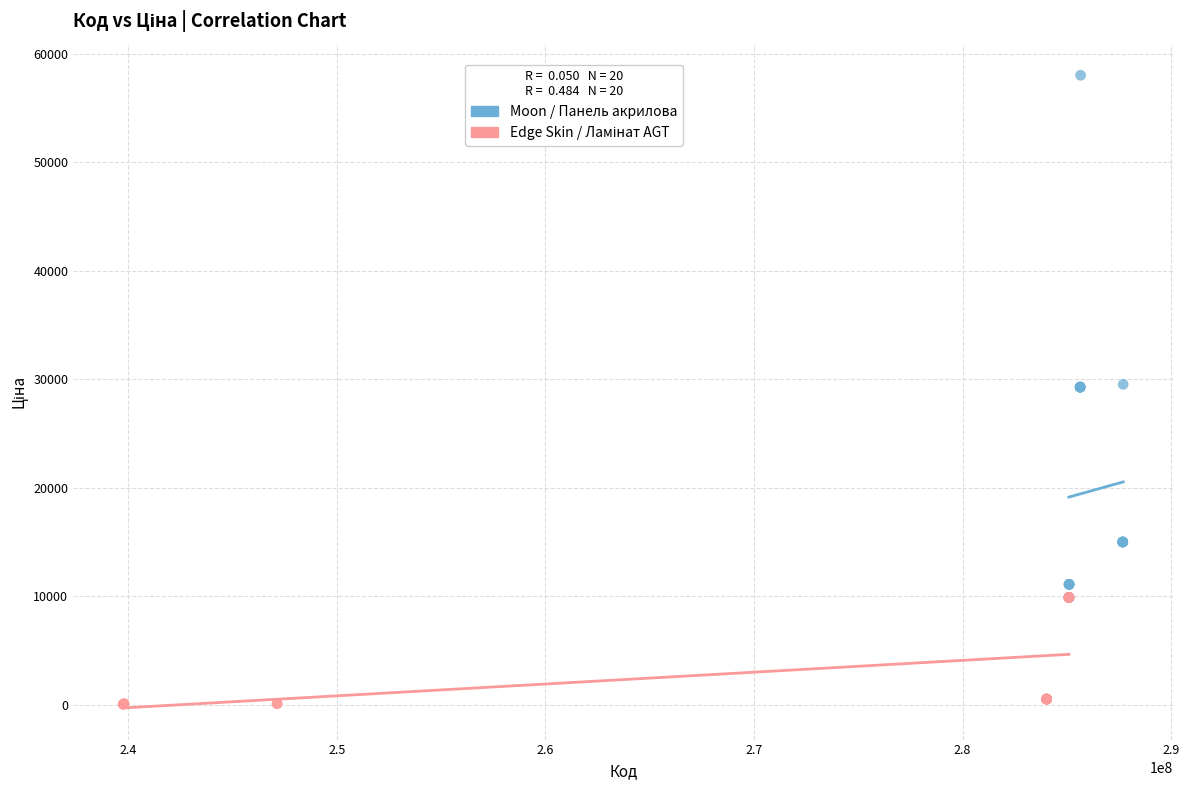

Which series reaches the maximum Y coordinate?

Moon / Панель акрилова